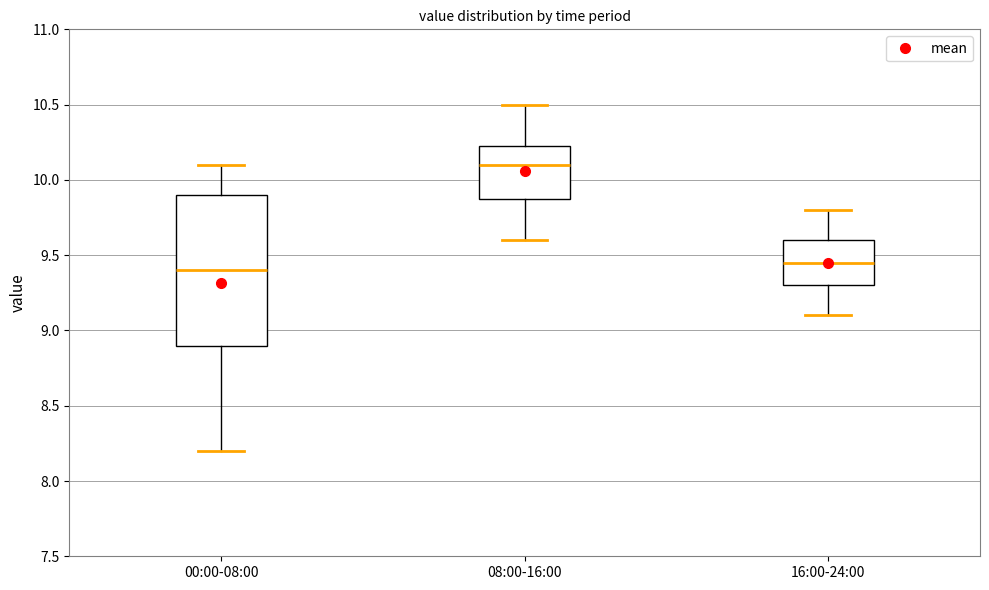

Reading left to right, transcribe this box plot: for each box, give where its median line is, the range the box spans, and where its two whiskers end, as read against the y-axis. The values are not printed on the chart, so give them approximately, as read against the axis.

00:00-08:00: median 9.40, box 8.90 to 9.90, whiskers 8.20 to 10.10
08:00-16:00: median 10.10, box 9.90 to 10.25, whiskers 9.60 to 10.50
16:00-24:00: median 9.45, box 9.30 to 9.60, whiskers 9.10 to 9.80